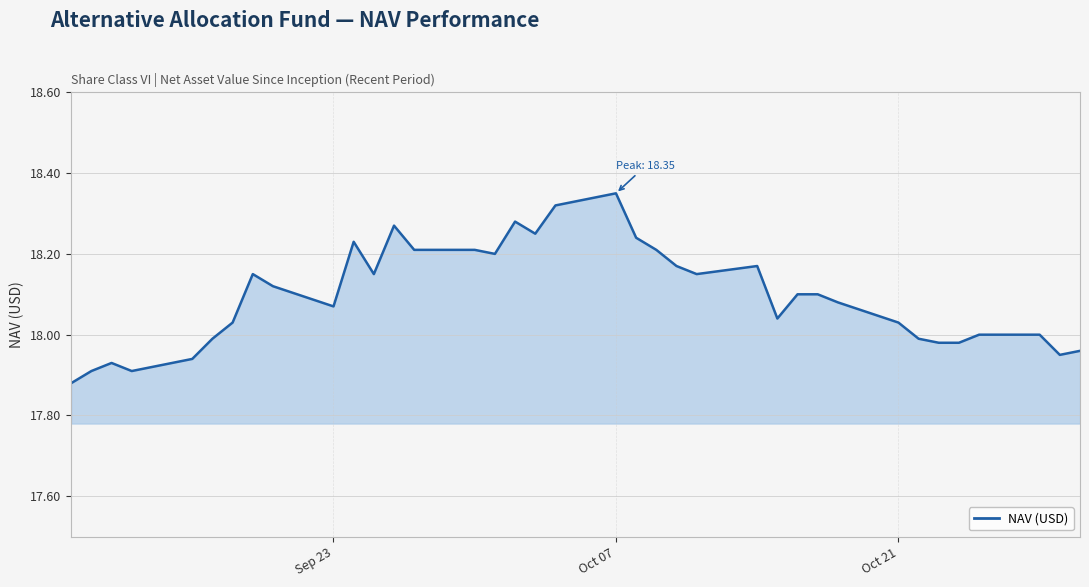

Does the chart display data point markers on the line(s)?

No